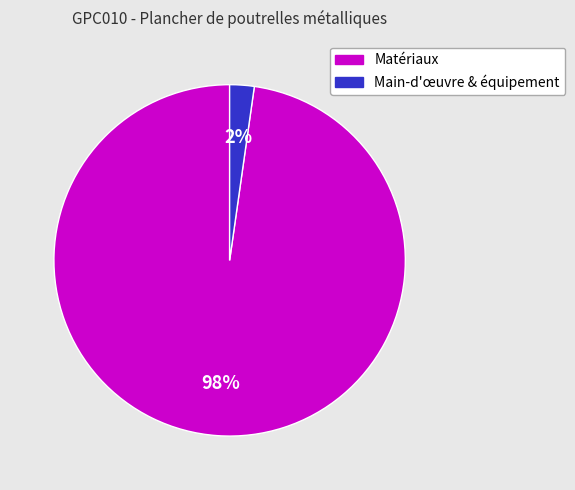

Between Matériaux and Main-d'œuvre & équipement, which is larger?

Matériaux